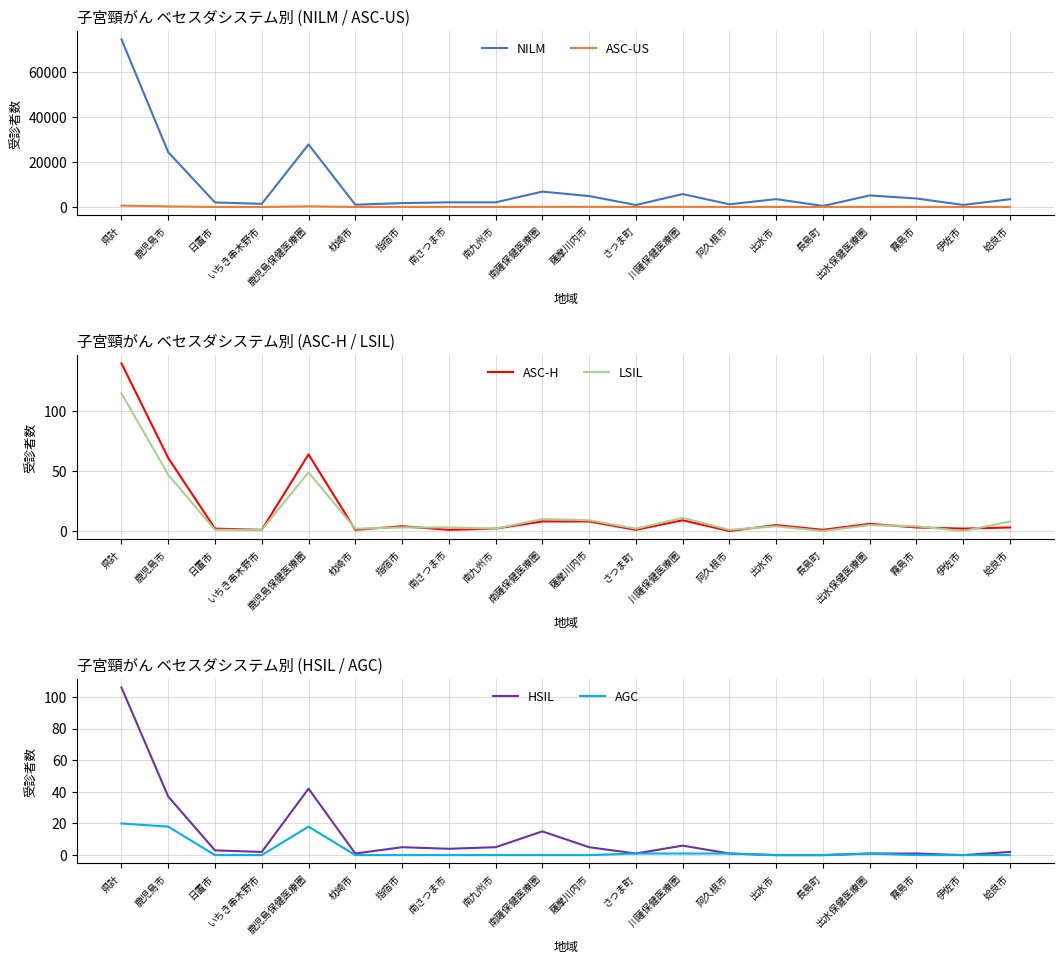

Where is the first local maximum for ASC-H?

鹿児島保健医療圏